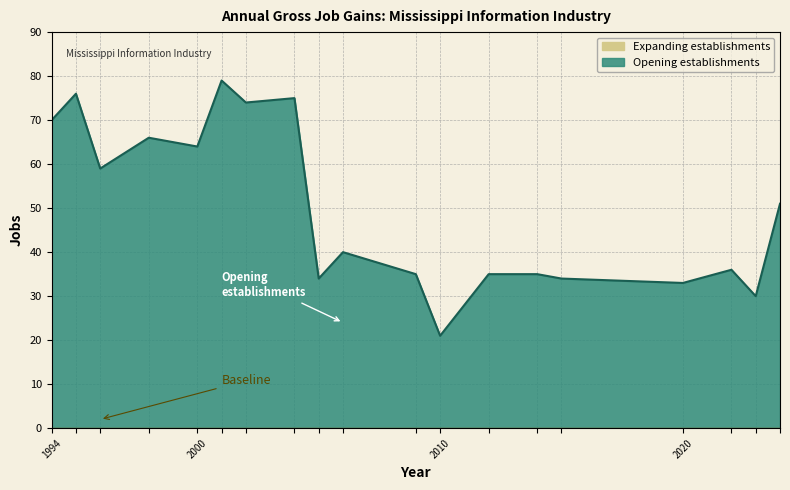

True or false: Opening establishments has more than 0 points higher than both neighbors.

True